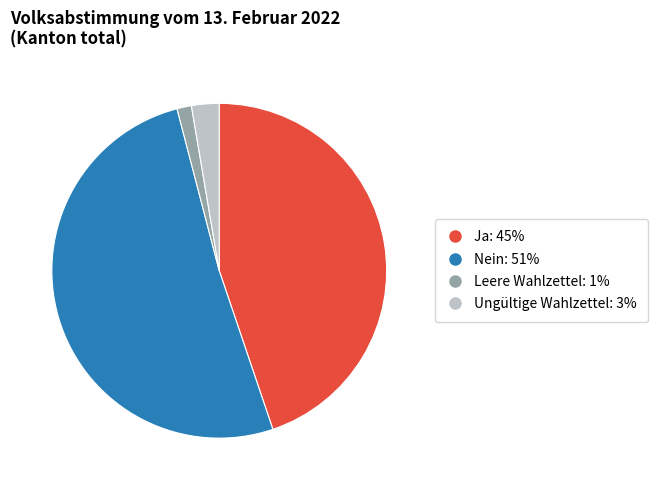

What is the largest slice in the pie chart?

Nein